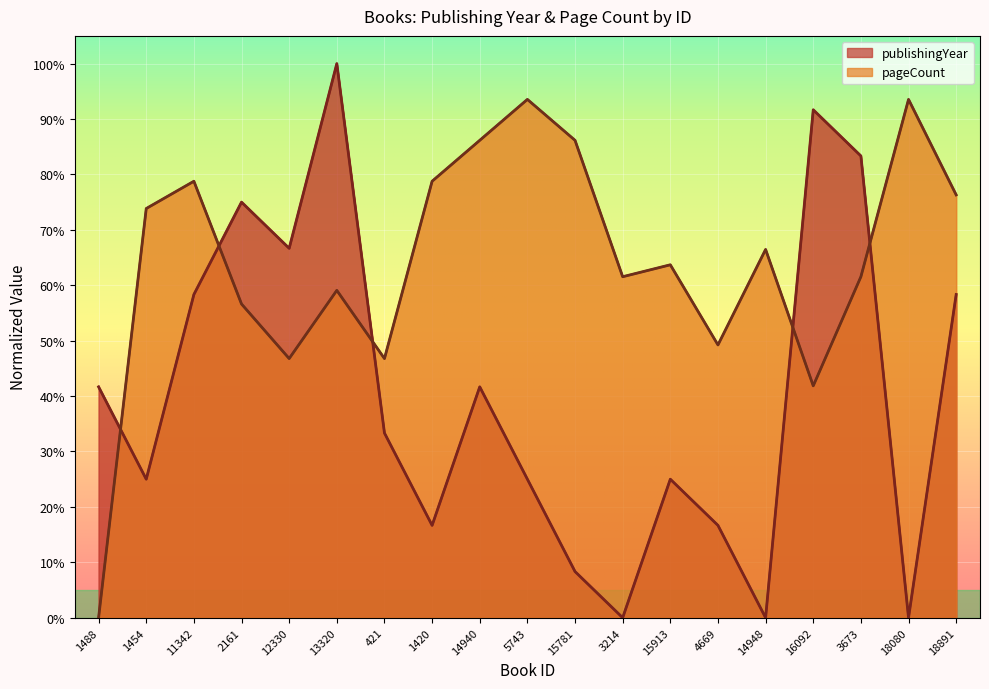

Reading left to right, list all the values displayed in this chart.

publishingYear: 41.7	25.0	58.3	75.0	66.7	100.0	33.3	16.7	41.7	25.0	8.3	0.0	25.0	16.7	0.0	91.7	83.3	0.0	58.3
pageCount: 0.0	73.8	78.8	56.6	46.8	59.1	46.8	78.8	86.2	93.5	86.2	61.5	63.7	49.2	66.5	41.8	61.5	93.5	76.3